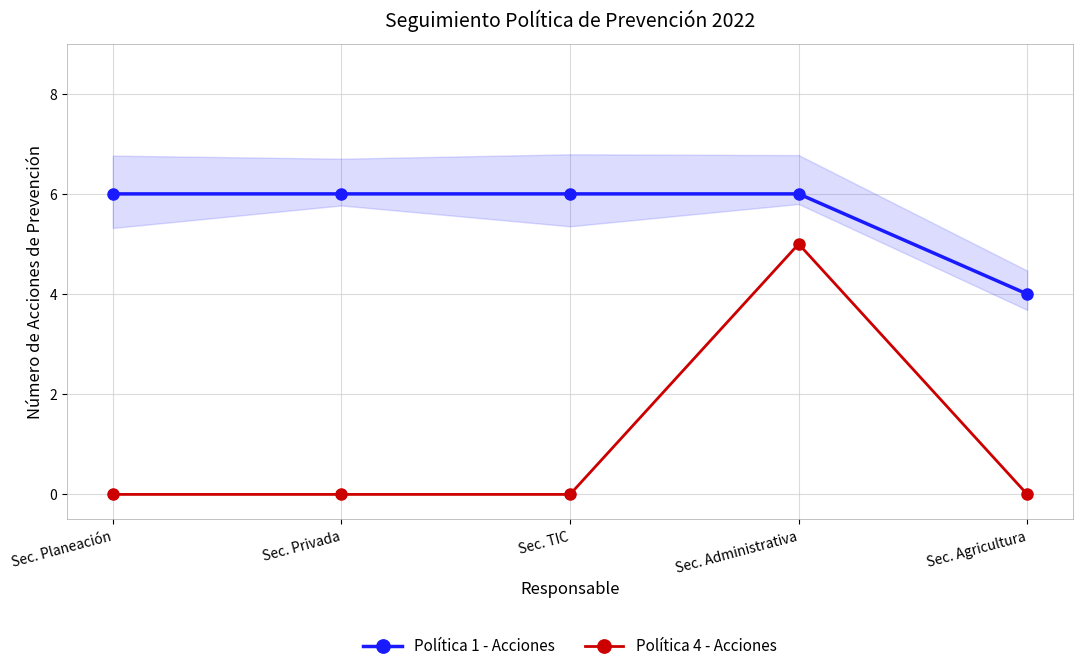

What is the label of the 1st point from the left?

Sec. Planeación